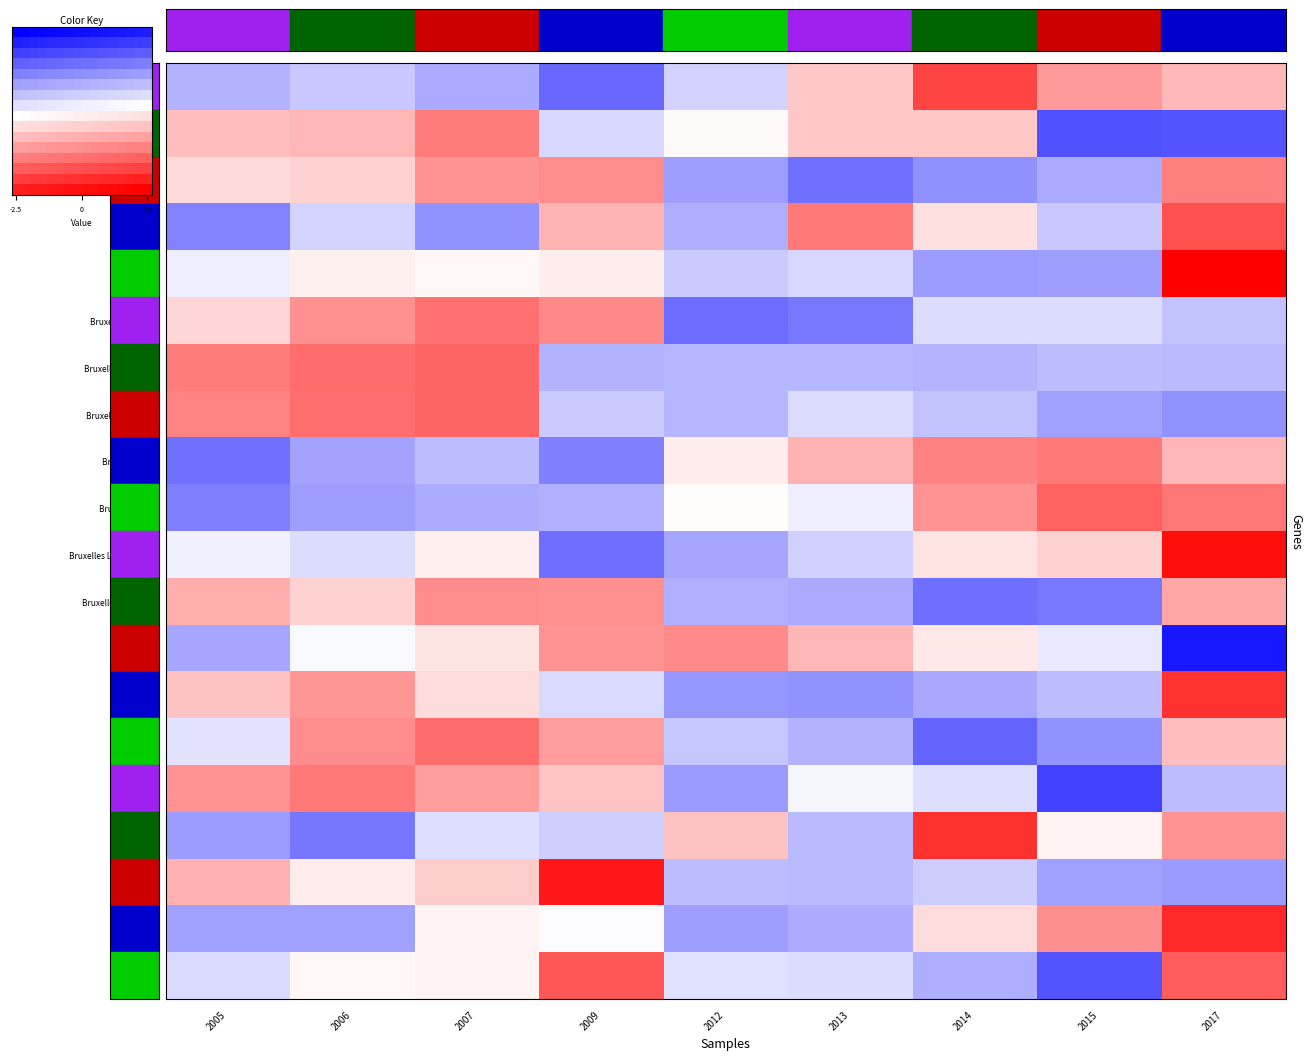

Reading right to left, what are all the values shown in this chart?

Berchem-Sainte-Agathe: 2017=0.7	2015=1.0	2014=1.8	2013=0.5	2012=-0.4	2009=-1.5	2007=-0.8	2006=-0.5	2005=-0.8
Bockstael: 2017=-1.7	2015=-1.7	2014=0.5	2013=0.5	2012=0.0	2009=-0.4	2007=1.3	2006=0.7	2005=0.6
Boitsfort: 2017=1.3	2015=-0.8	2014=-1.1	2013=-1.4	2012=-0.9	2009=1.1	2007=1.1	2006=0.4	2005=0.4
Boondael: 2017=1.7	2015=-0.5	2014=0.3	2013=1.3	2012=-0.8	2009=0.7	2007=-1.1	2006=-0.4	2005=-1.2
Bordet: 2017=2.6	2015=-0.9	2014=-1.0	2013=-0.4	2012=-0.5	2009=0.2	2007=0.1	2006=0.1	2005=-0.2
Bruxelles Central: 2017=-0.6	2015=-0.3	2014=-0.3	2013=-1.3	2012=-1.4	2009=1.2	2007=1.4	2006=1.1	2005=0.4
Bruxelles Chapelle: 2017=-0.7	2015=-0.7	2014=-0.7	2013=-0.7	2012=-0.7	2009=-0.8	2007=1.5	2006=1.4	2005=1.3
Bruxelles Congrès: 2017=-1.1	2015=-0.9	2014=-0.6	2013=-0.3	2012=-0.7	2009=-0.5	2007=1.5	2006=1.4	2005=1.2
Bruxelles Midi: 2017=0.7	2015=1.3	2014=1.2	2013=0.8	2012=0.2	2009=-1.2	2007=-0.6	2006=-0.9	2005=-1.4
Bruxelles Nord: 2017=1.3	2015=1.5	2014=1.0	2013=-0.2	2012=0.0	2009=-0.8	2007=-0.8	2006=-1.0	2005=-1.3
Bruxelles Luxembourg: 2017=2.4	2015=0.4	2014=0.3	2013=-0.5	2012=-0.9	2009=-1.4	2007=0.2	2006=-0.3	2005=-0.2
Bruxelles Schuman: 2017=0.9	2015=-1.3	2014=-1.4	2013=-0.8	2012=-0.8	2009=1.1	2007=1.1	2006=0.4	2005=0.8
Delta: 2017=-2.3	2015=-0.2	2014=0.2	2013=0.7	2012=1.1	2009=1.1	2007=0.3	2006=-0.1	2005=-0.9
Etterbeek: 2017=2.0	2015=-0.7	2014=-0.8	2013=-1.1	2012=-1.0	2009=-0.4	2007=0.3	2006=1.0	2005=0.6
Evere: 2017=0.6	2015=-1.1	2014=-1.5	2013=-0.8	2012=-0.5	2009=1.0	2007=1.4	2006=1.1	2005=-0.3
Forest Est: 2017=-0.7	2015=-1.9	2014=-0.3	2013=-0.1	2012=-1.0	2009=0.6	2007=1.0	2006=1.3	2005=1.1
Forest Midi: 2017=1.0	2015=0.1	2014=2.0	2013=-0.7	2012=0.6	2009=-0.5	2007=-0.3	2006=-1.3	2005=-1.0
Haren: 2017=-1.0	2015=-0.9	2014=-0.5	2013=-0.7	2012=-0.6	2009=2.3	2007=0.5	2006=0.2	2005=0.8
Jette: 2017=2.1	2015=1.1	2014=0.3	2013=-0.8	2012=-1.0	2009=-0.0	2007=0.1	2006=-0.9	2005=-0.9
Meiser: 2017=1.6	2015=-1.7	2014=-0.8	2013=-0.3	2012=-0.3	2009=1.6	2007=0.1	2006=0.1	2005=-0.4